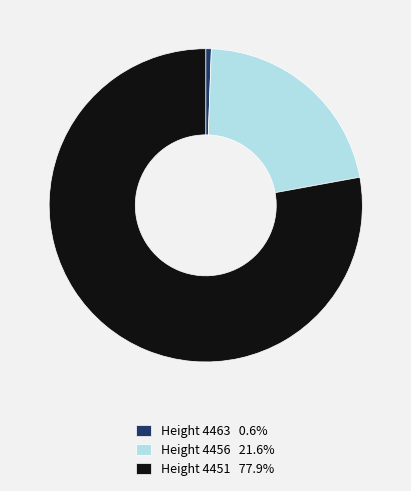

What is the ratio of the value at Height 4456 21.6% to the value at Height 4451 77.9%?

0.3